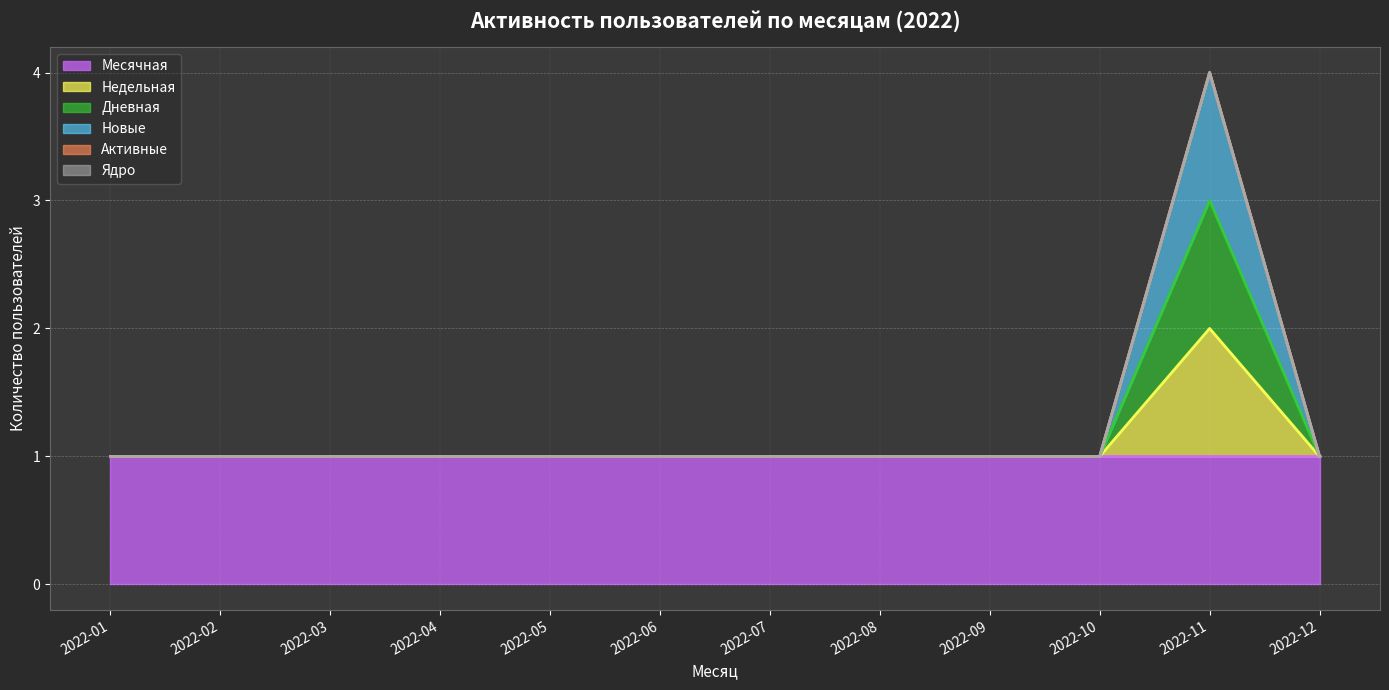

The value of Новые at 2022-12 is 1. True or false?

True